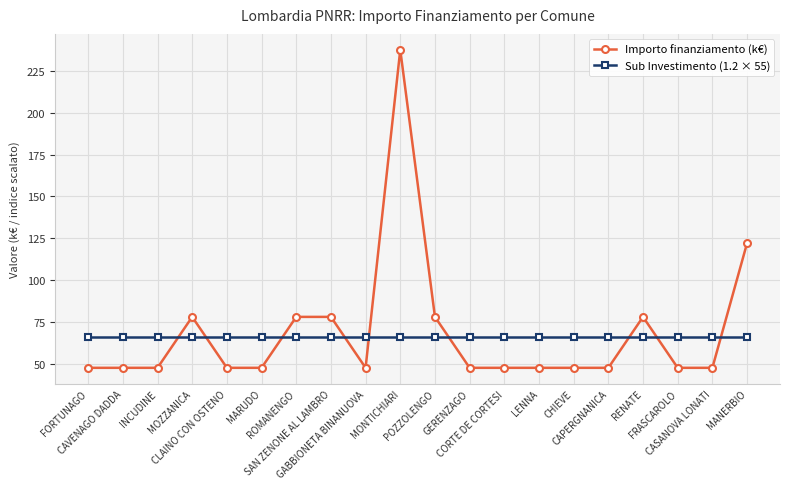

Which series has the widest spread of values?

Importo finanziamento (k€)